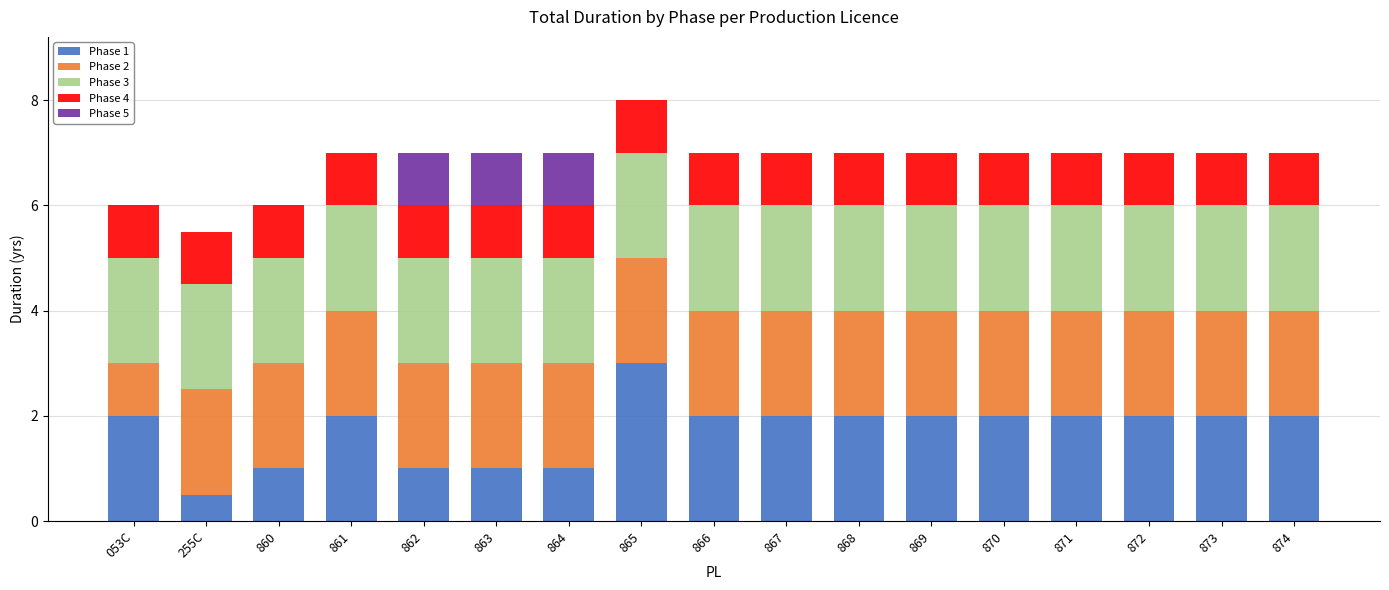

The Phase 1 series shows 0.4 at 871. True or false?

False